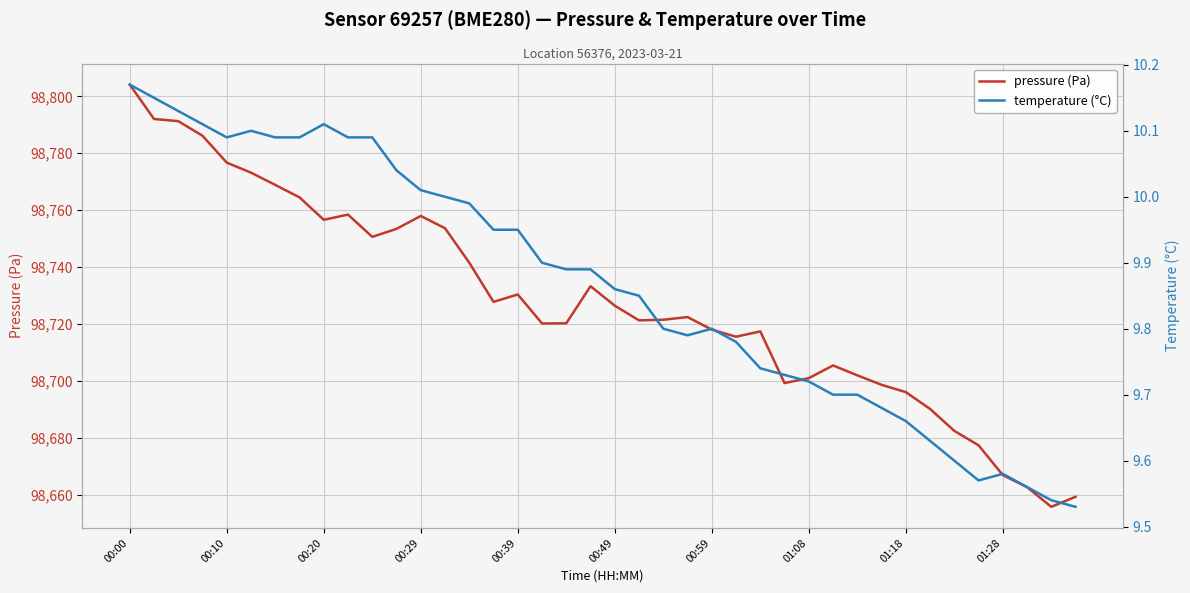

What is the sum of the temperature (°C) values at 10 and 00:00?

20.3